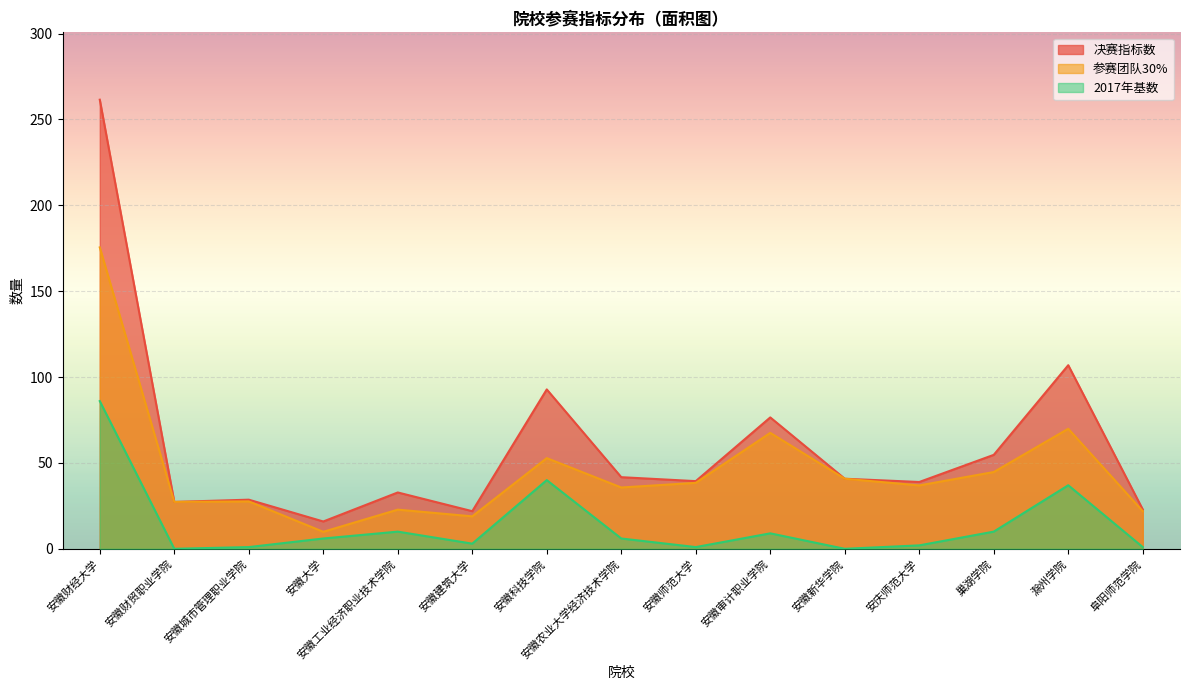

What is the spread (max minus min) of values at 安徽建筑大学?

18.9